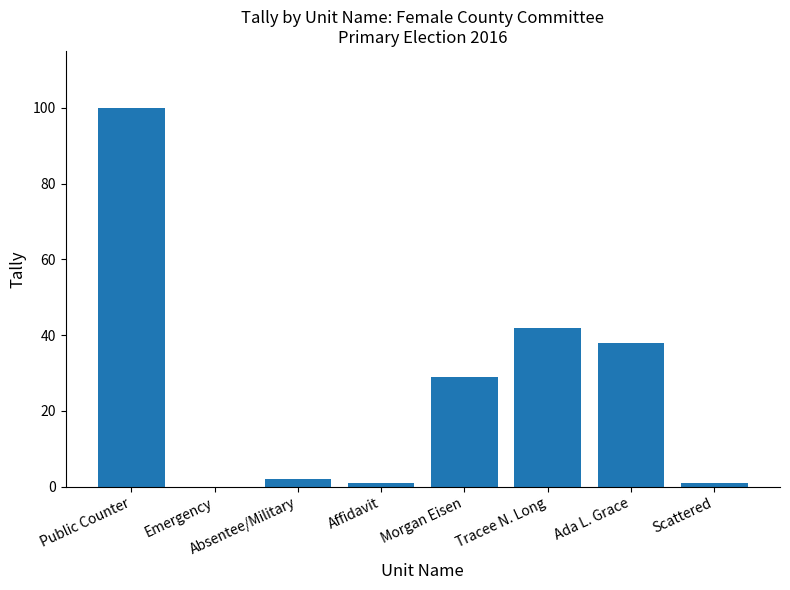

Where is the data nearest to the value 50?

Tracee N. Long